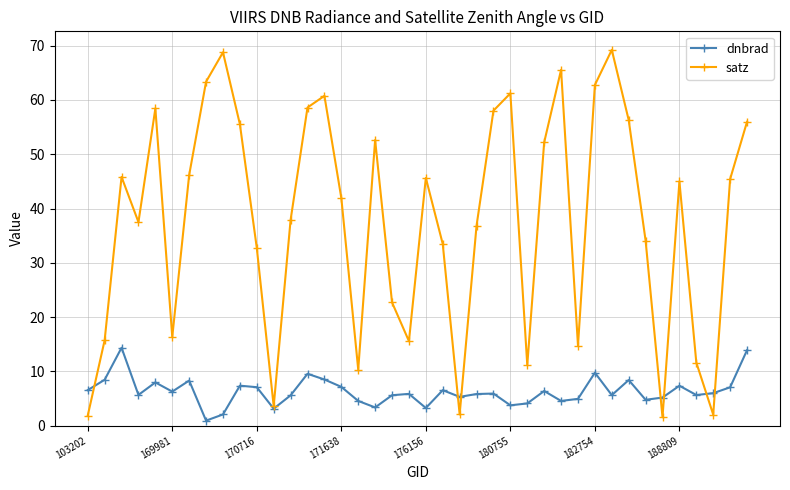

How many interior local valleys does the dnbrad series have?

12